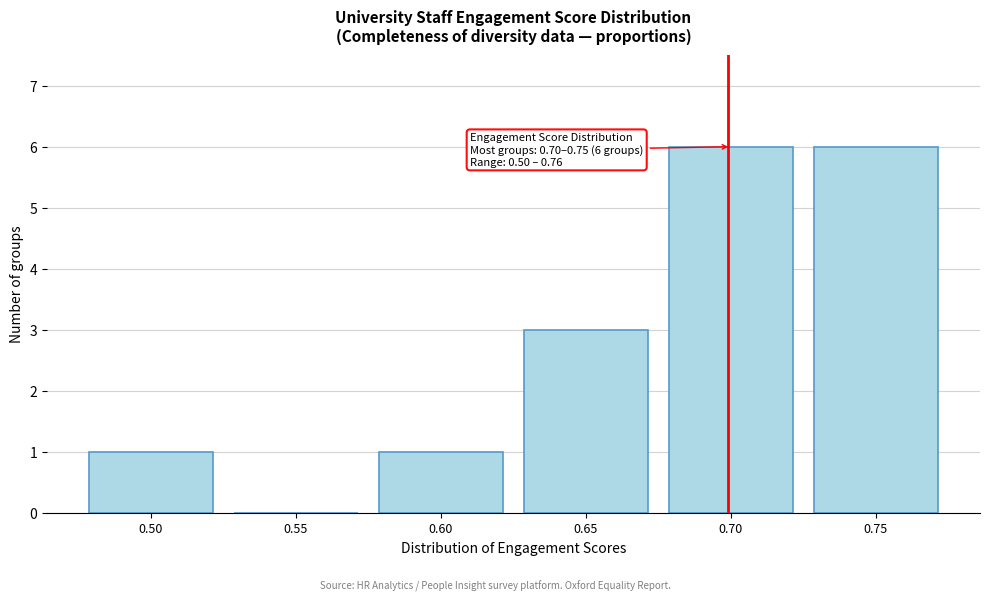

Reading right to left, list all the values displayed in this chart.

0.75=6	0.70=6	0.65=3	0.60=1	0.55=0	0.50=1